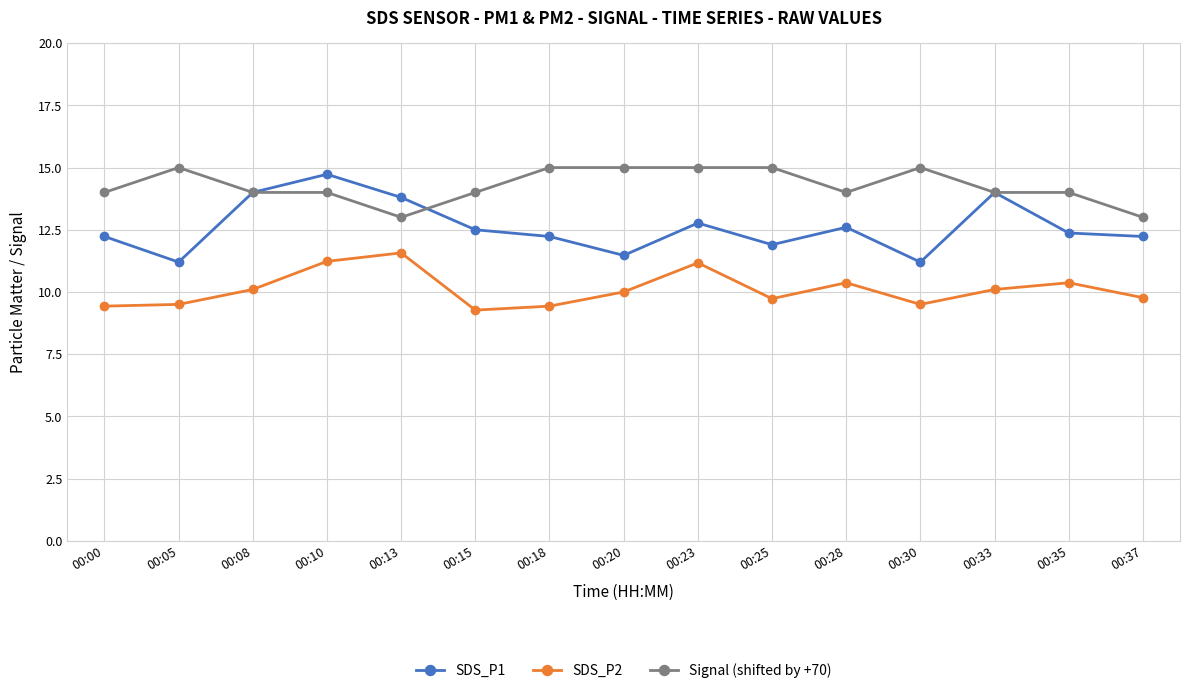

Which series has the largest total across all categories?

Signal (shifted by +70)